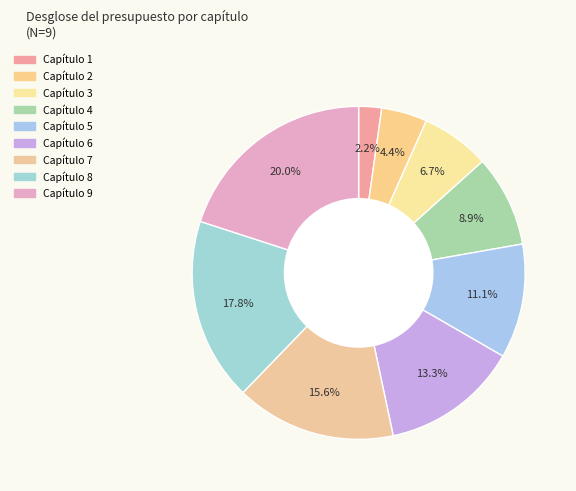

What portion of the pie excludes Capítulo 7?

84.4%